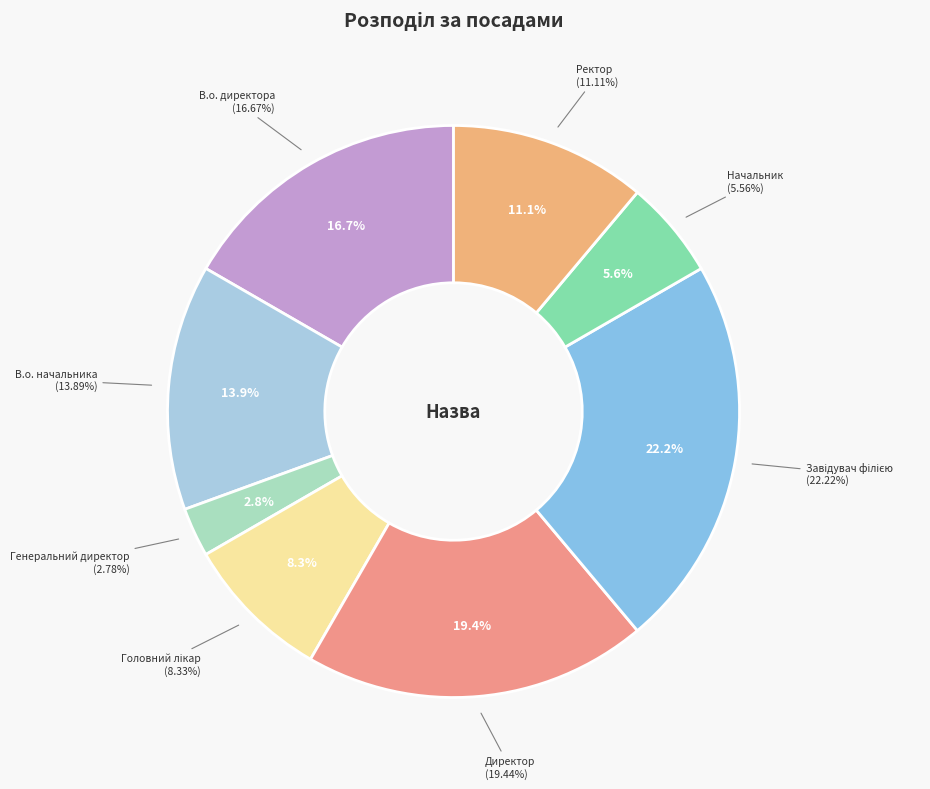

The Начальник slice represents 6% of the pie. True or false?

True